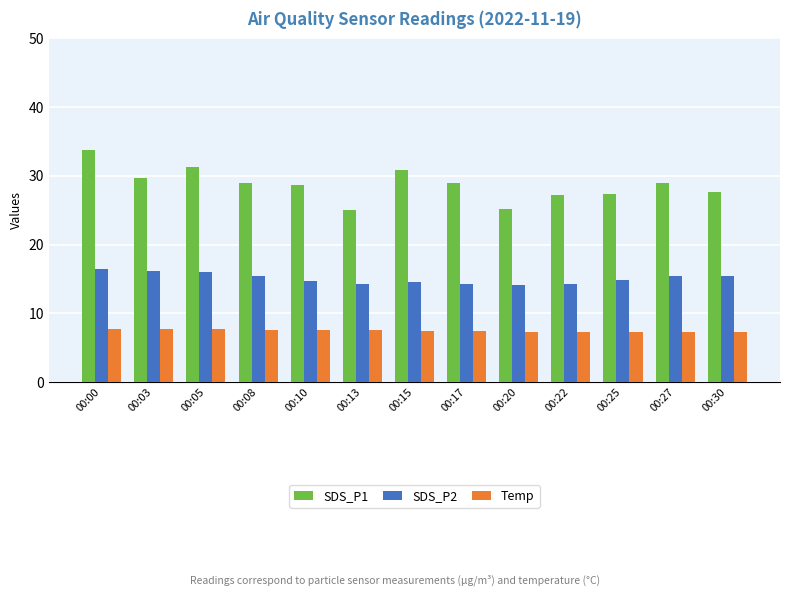

Which series has the largest range (max minus min)?

SDS_P1